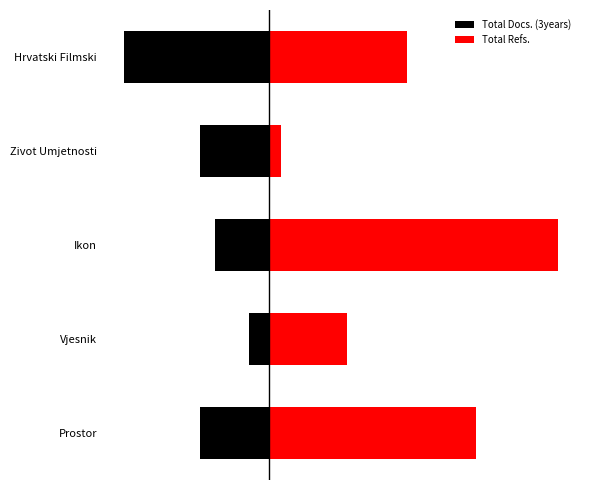

True or false: Total Docs. (3years) has a value of -27.8 at Hrvatski Filmski.

False